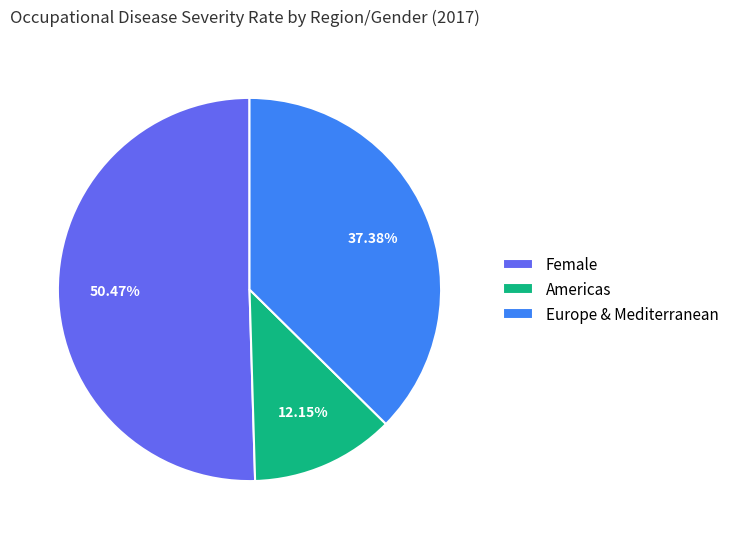

Which category has the smallest portion of the pie?

Americas